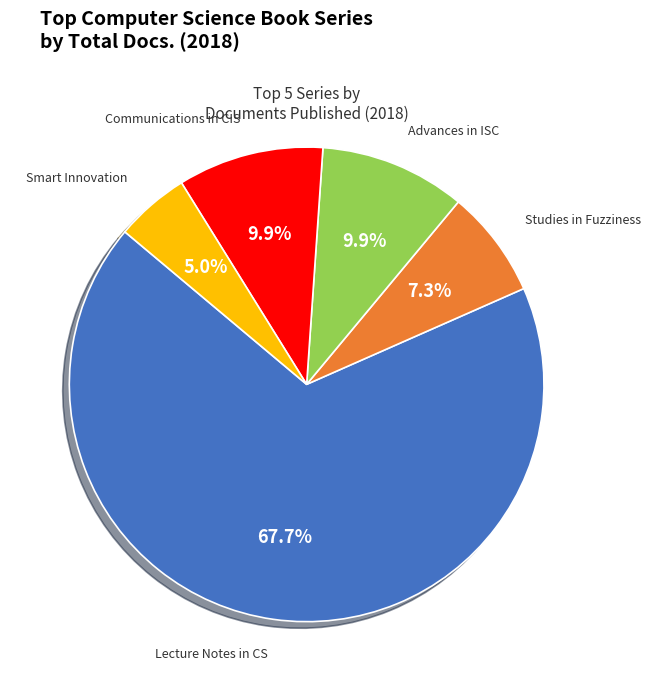

Is there a majority slice in this chart?

Yes